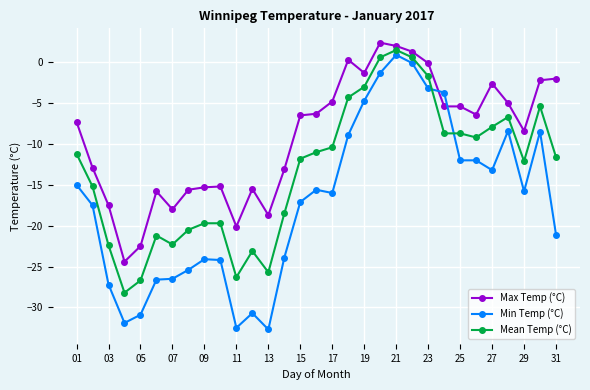

What is the minimum value shown in the chart?

-32.7